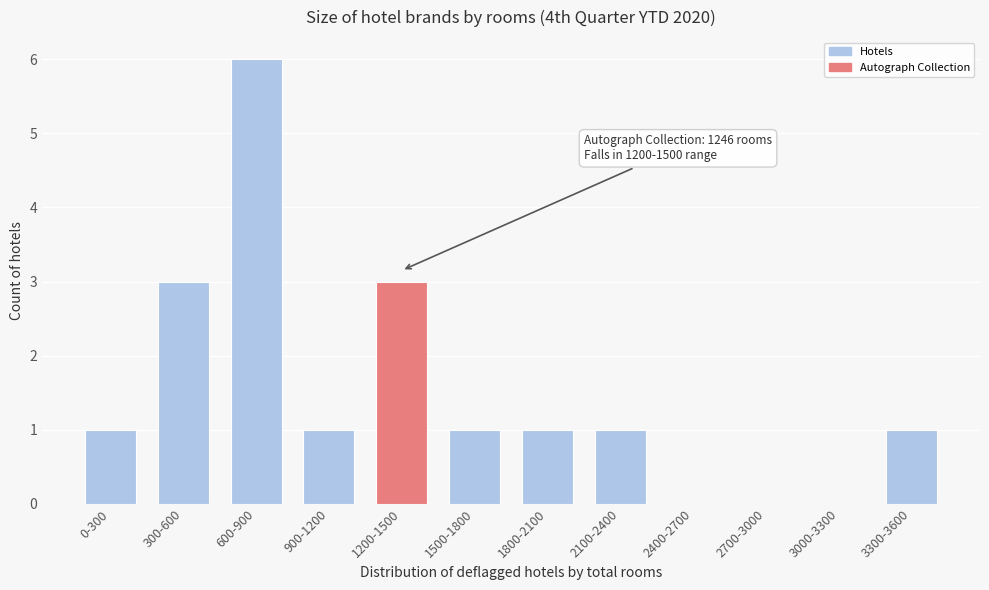

Reading right to left, extract all data points from this chart.

3300-3600=1	3000-3300=0	2700-3000=0	2400-2700=0	2100-2400=1	1800-2100=1	1500-1800=1	1200-1500=3	900-1200=1	600-900=6	300-600=3	0-300=1